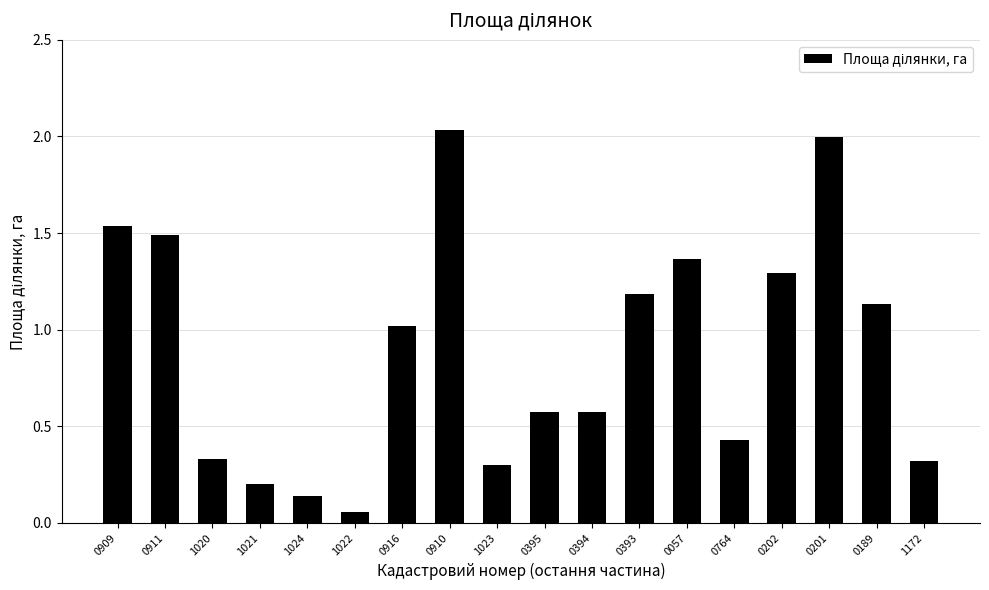

Is it true that the value at 1020 is 0.3?

True